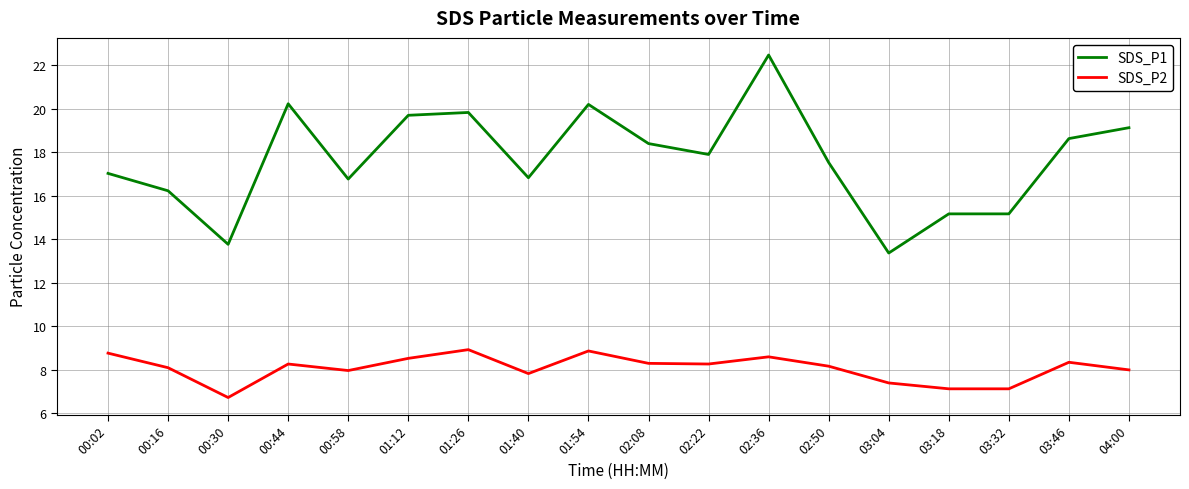

True or false: SDS_P2 and SDS_P1 cross at least once.

False